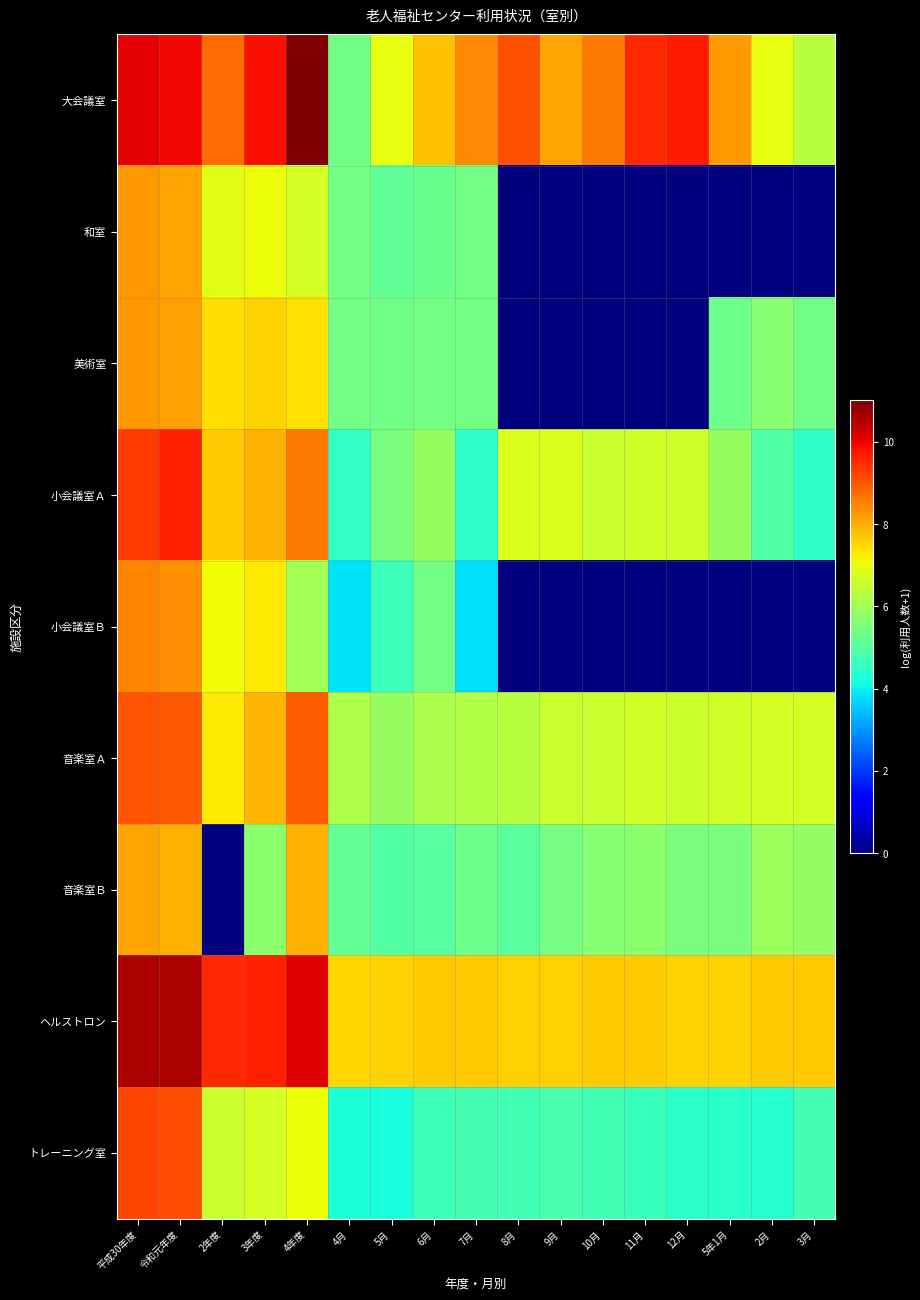

Reading left to right, transcribe all the data shown in this chart.

大会議室: 平成30年度=10.0	令和元年度=9.9	2年度=8.8	3年度=9.8	4年度=11.0	4月=5.4	5月=6.9	6月=7.8	7月=8.4	8月=9.1	9月=8.1	10月=8.6	11月=9.5	12月=9.7	5年1月=8.2	2月=6.9	3月=6.3
和室: 平成30年度=8.2	令和元年度=8.1	2年度=6.9	3年度=7.1	4年度=6.7	4月=5.4	5月=5.1	6月=5.3	7月=5.4	8月=0.0	9月=0.0	10月=0.0	11月=0.0	12月=0.0	5年1月=0.0	2月=0.0	3月=0.0
美術室: 平成30年度=8.2	令和元年度=8.1	2年度=7.4	3年度=7.6	4年度=7.4	4月=5.4	5月=5.3	6月=5.4	7月=5.4	8月=0.0	9月=0.0	10月=0.0	11月=0.0	12月=0.0	5年1月=5.3	2月=5.7	3月=5.4
小会議室Ａ: 平成30年度=9.3	令和元年度=9.6	2年度=7.6	3年度=7.9	4年度=8.6	4月=4.5	5月=5.5	6月=5.9	7月=4.5	8月=6.8	9月=6.8	10月=6.5	11月=6.6	12月=6.6	5年1月=5.9	2月=4.9	3月=4.5
小会議室Ｂ: 平成30年度=8.4	令和元年度=8.3	2年度=7.1	3年度=7.3	4年度=6.0	4月=3.9	5月=4.7	6月=5.4	7月=3.8	8月=0.0	9月=0.0	10月=0.0	11月=0.0	12月=0.0	5年1月=0.0	2月=0.0	3月=0.0
音楽室Ａ: 平成30年度=9.0	令和元年度=9.0	2年度=7.3	3年度=7.9	4年度=8.9	4月=6.2	5月=5.9	6月=6.1	7月=6.2	8月=6.3	9月=6.5	10月=6.5	11月=6.6	12月=6.6	5年1月=6.6	2月=6.7	3月=6.7
音楽室Ｂ: 平成30年度=8.1	令和元年度=7.9	2年度=0.0	3年度=5.7	4年度=8.0	4月=5.2	5月=5.0	6月=5.0	7月=5.3	8月=5.1	9月=5.4	10月=5.6	11月=5.7	12月=5.5	5年1月=5.5	2月=6.0	3月=5.8
ヘルストロン: 平成30年度=10.6	令和元年度=10.6	2年度=9.5	3年度=9.6	4年度=10.1	4月=7.5	5月=7.6	6月=7.6	7月=7.7	8月=7.6	9月=7.6	10月=7.6	11月=7.6	12月=7.6	5年1月=7.6	2月=7.6	3月=7.7
トレーニング室: 平成30年度=9.2	令和元年度=9.1	2年度=6.5	3年度=6.7	4年度=7.1	4月=4.3	5月=4.2	6月=4.7	7月=4.8	8月=4.7	9月=4.8	10月=4.7	11月=4.6	12月=4.4	5年1月=4.4	2月=4.4	3月=4.8